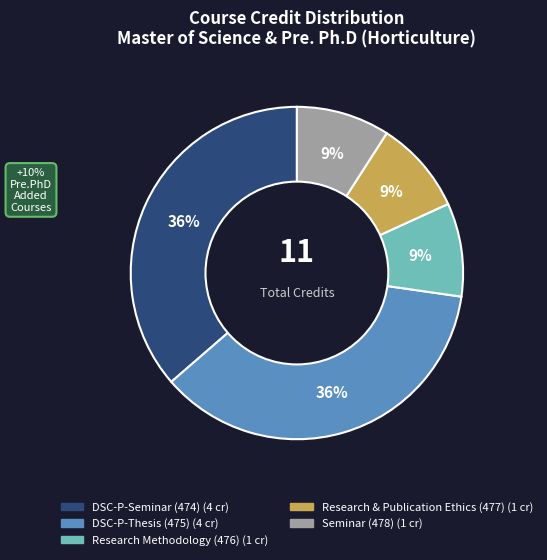

Is the sum of DSC-P-Seminar (474) and Seminar (478) greater than half?

No